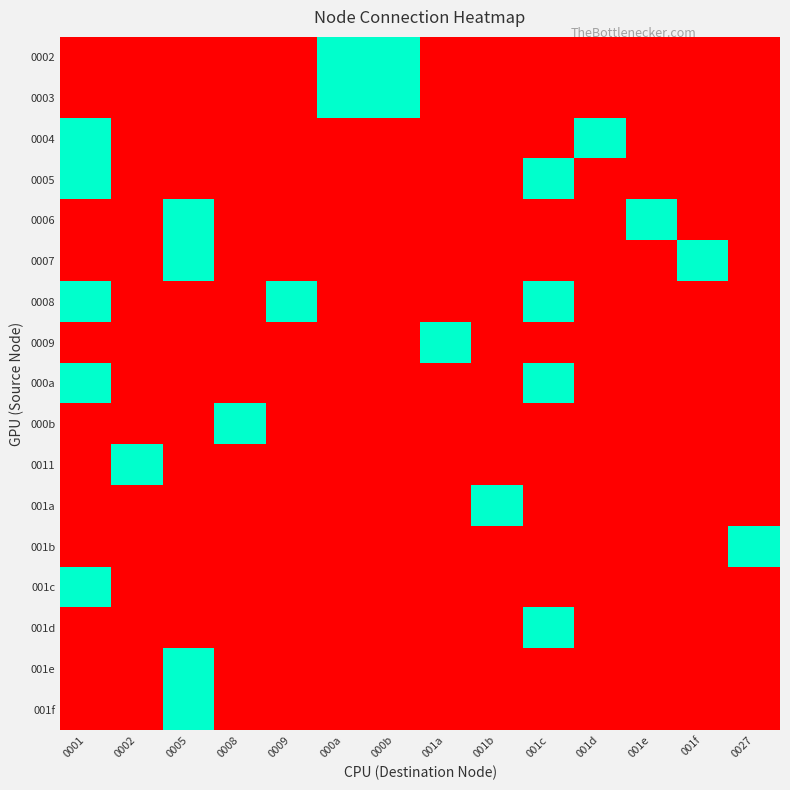

Reading left to right, list all the values displayed in this chart.

0002: 0001=0	0002=0	0005=0	0008=0	0009=0	000a=1	000b=1	001a=0	001b=0	001c=0	001d=0	001e=0	001f=0	0027=0
0003: 0001=0	0002=0	0005=0	0008=0	0009=0	000a=1	000b=1	001a=0	001b=0	001c=0	001d=0	001e=0	001f=0	0027=0
0004: 0001=1	0002=0	0005=0	0008=0	0009=0	000a=0	000b=0	001a=0	001b=0	001c=0	001d=1	001e=0	001f=0	0027=0
0005: 0001=1	0002=0	0005=0	0008=0	0009=0	000a=0	000b=0	001a=0	001b=0	001c=1	001d=0	001e=0	001f=0	0027=0
0006: 0001=0	0002=0	0005=1	0008=0	0009=0	000a=0	000b=0	001a=0	001b=0	001c=0	001d=0	001e=1	001f=0	0027=0
0007: 0001=0	0002=0	0005=1	0008=0	0009=0	000a=0	000b=0	001a=0	001b=0	001c=0	001d=0	001e=0	001f=1	0027=0
0008: 0001=1	0002=0	0005=0	0008=0	0009=1	000a=0	000b=0	001a=0	001b=0	001c=1	001d=0	001e=0	001f=0	0027=0
0009: 0001=0	0002=0	0005=0	0008=0	0009=0	000a=0	000b=0	001a=1	001b=0	001c=0	001d=0	001e=0	001f=0	0027=0
000a: 0001=1	0002=0	0005=0	0008=0	0009=0	000a=0	000b=0	001a=0	001b=0	001c=1	001d=0	001e=0	001f=0	0027=0
000b: 0001=0	0002=0	0005=0	0008=1	0009=0	000a=0	000b=0	001a=0	001b=0	001c=0	001d=0	001e=0	001f=0	0027=0
0011: 0001=0	0002=1	0005=0	0008=0	0009=0	000a=0	000b=0	001a=0	001b=0	001c=0	001d=0	001e=0	001f=0	0027=0
001a: 0001=0	0002=0	0005=0	0008=0	0009=0	000a=0	000b=0	001a=0	001b=1	001c=0	001d=0	001e=0	001f=0	0027=0
001b: 0001=0	0002=0	0005=0	0008=0	0009=0	000a=0	000b=0	001a=0	001b=0	001c=0	001d=0	001e=0	001f=0	0027=1
001c: 0001=1	0002=0	0005=0	0008=0	0009=0	000a=0	000b=0	001a=0	001b=0	001c=0	001d=0	001e=0	001f=0	0027=0
001d: 0001=0	0002=0	0005=0	0008=0	0009=0	000a=0	000b=0	001a=0	001b=0	001c=1	001d=0	001e=0	001f=0	0027=0
001e: 0001=0	0002=0	0005=1	0008=0	0009=0	000a=0	000b=0	001a=0	001b=0	001c=0	001d=0	001e=0	001f=0	0027=0
001f: 0001=0	0002=0	0005=1	0008=0	0009=0	000a=0	000b=0	001a=0	001b=0	001c=0	001d=0	001e=0	001f=0	0027=0